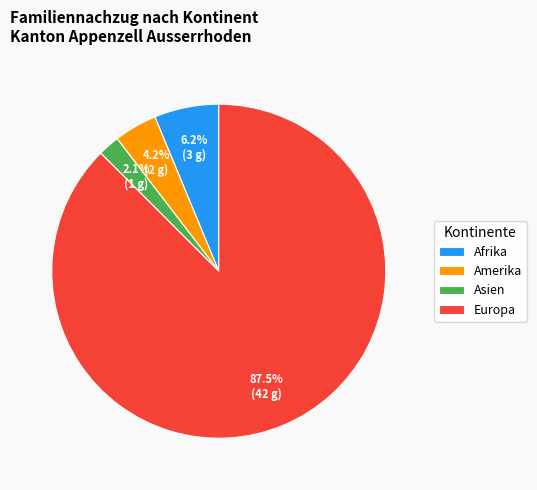

What percentage is the Afrika slice, to the nearest percent?

6%